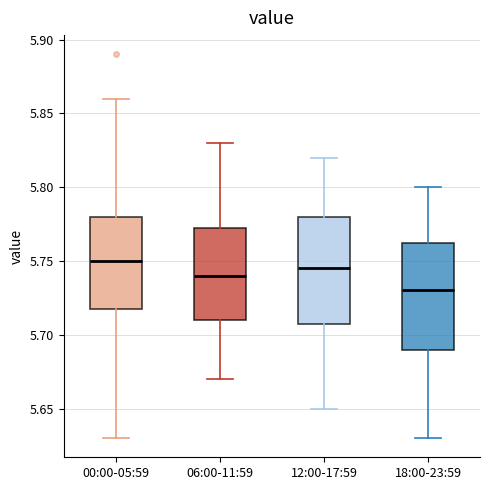

Where is the lower edge of the box for 18:00-23:59 on the y-axis? The values are not printed on the chart, so give them approximately, as read against the axis.

5.690